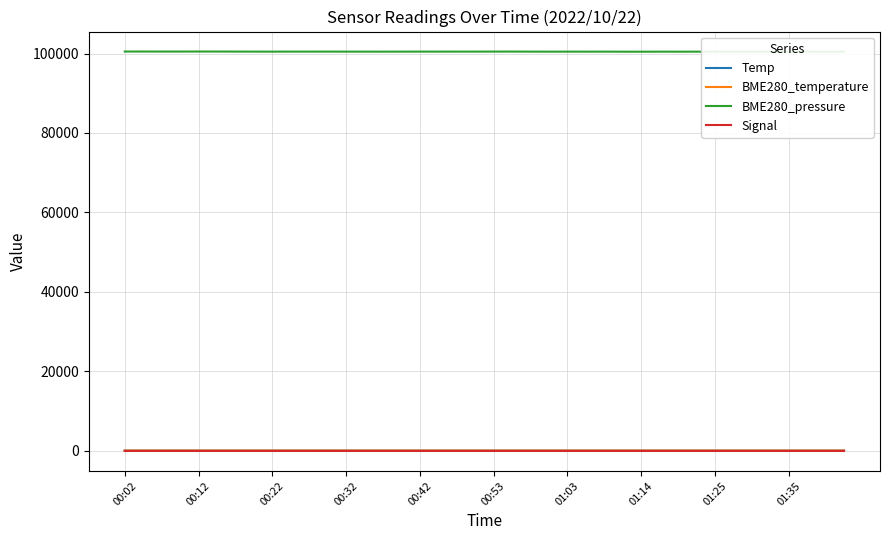

At which label does Signal reach its minimum?

00:02